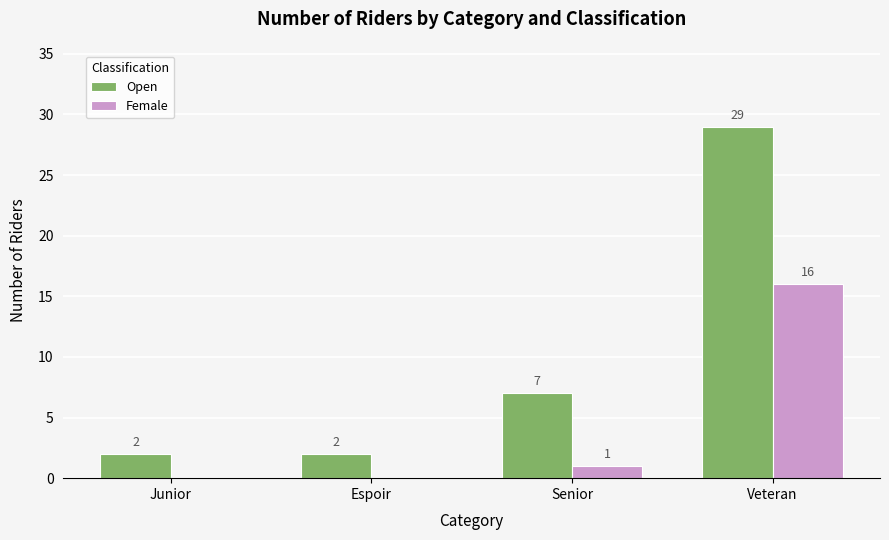

What is the average value of the Female series?

4